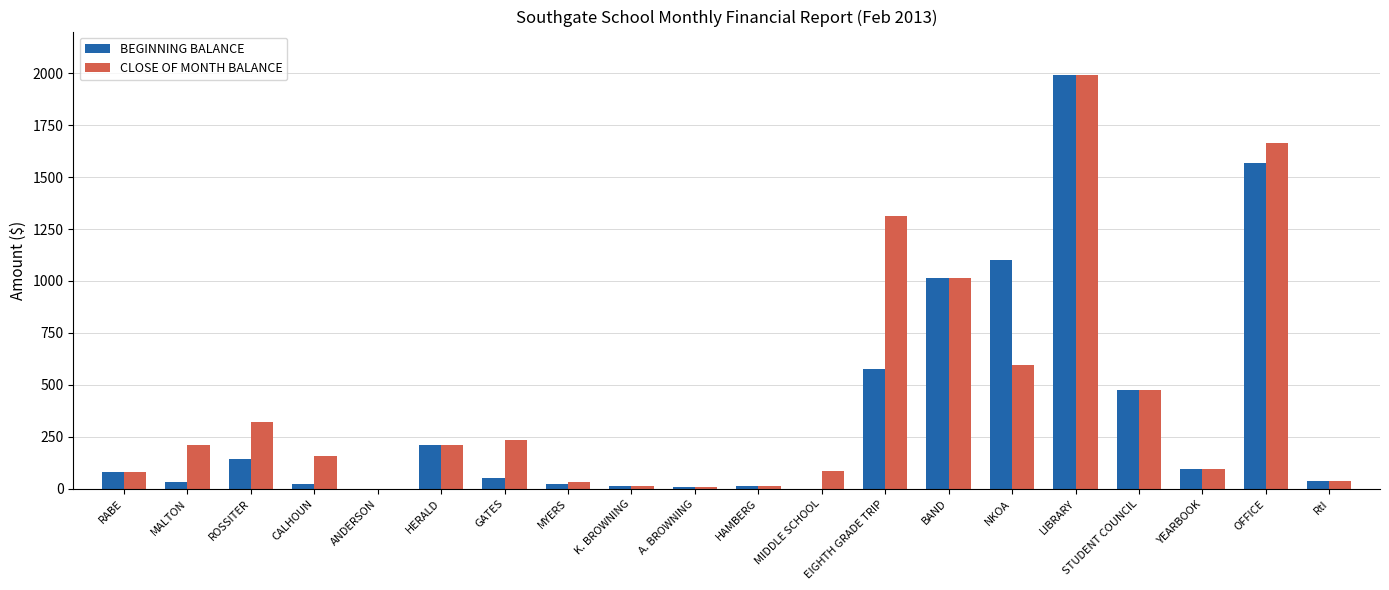

What is the maximum value shown in the chart?

1991.9